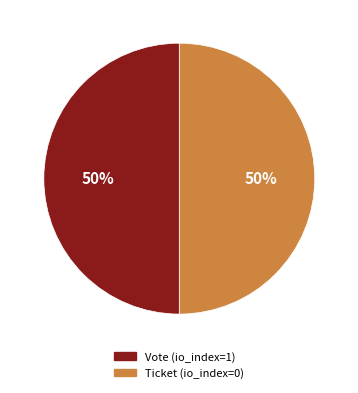

What is the ratio of the value at Vote to the value at Ticket?

1.0